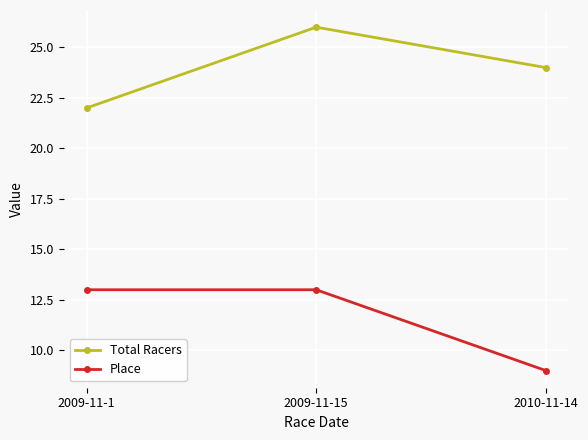

What is the difference between the Place values at 2010-11-14 and 2009-11-15?

4